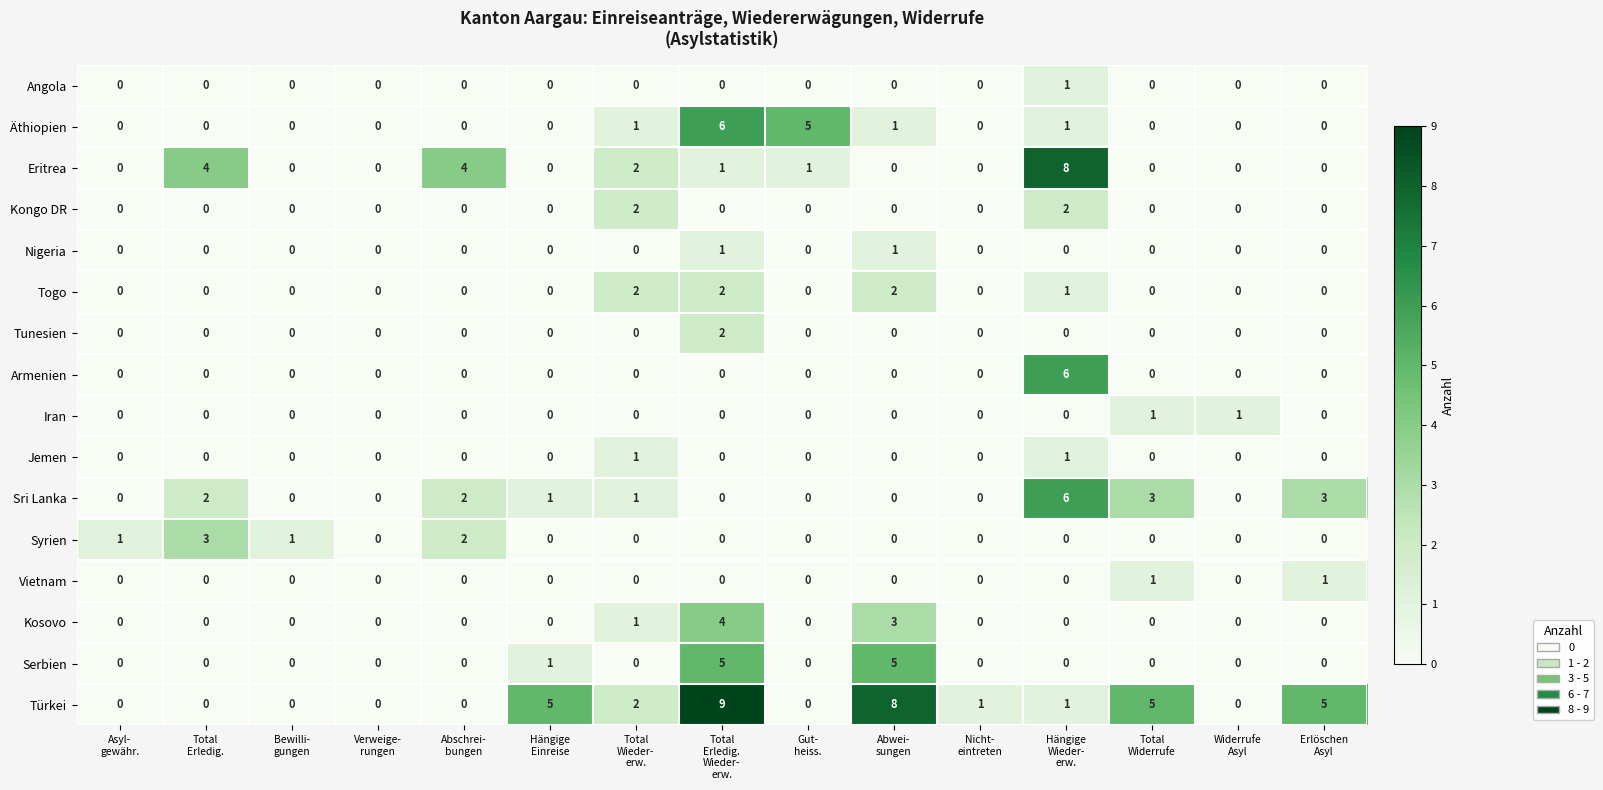

Which series has the largest total across all categories?

Türkei